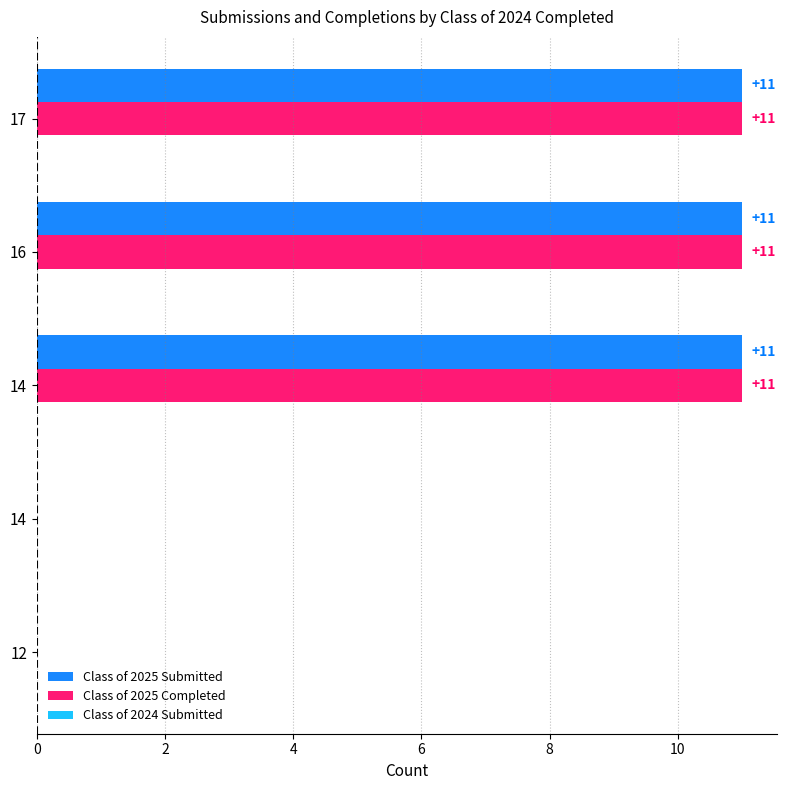

How many values in Class of 2025 Completed are above zero?

3